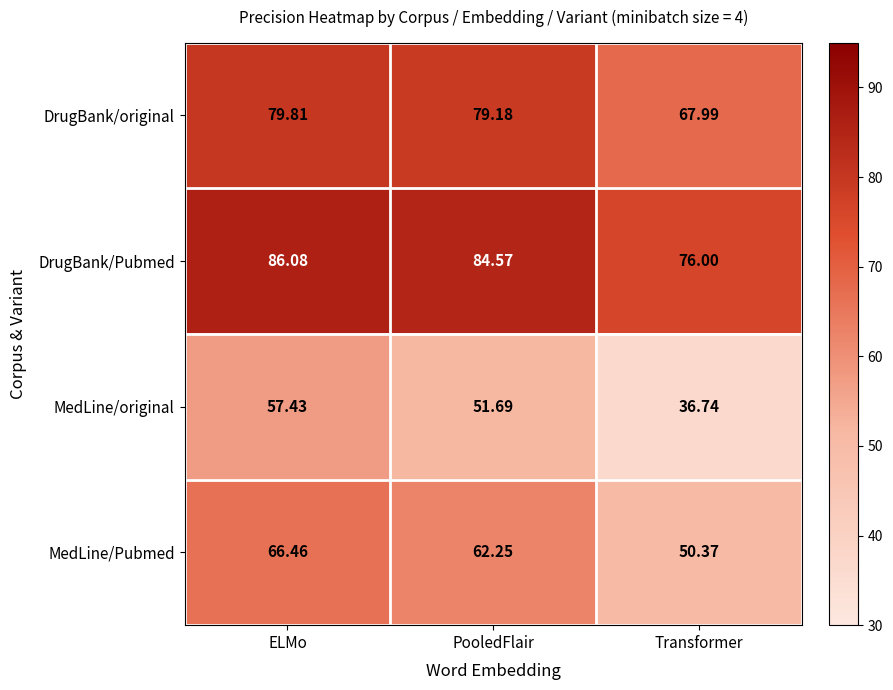

At which label does MedLine/Pubmed first exceed 62?

ELMo